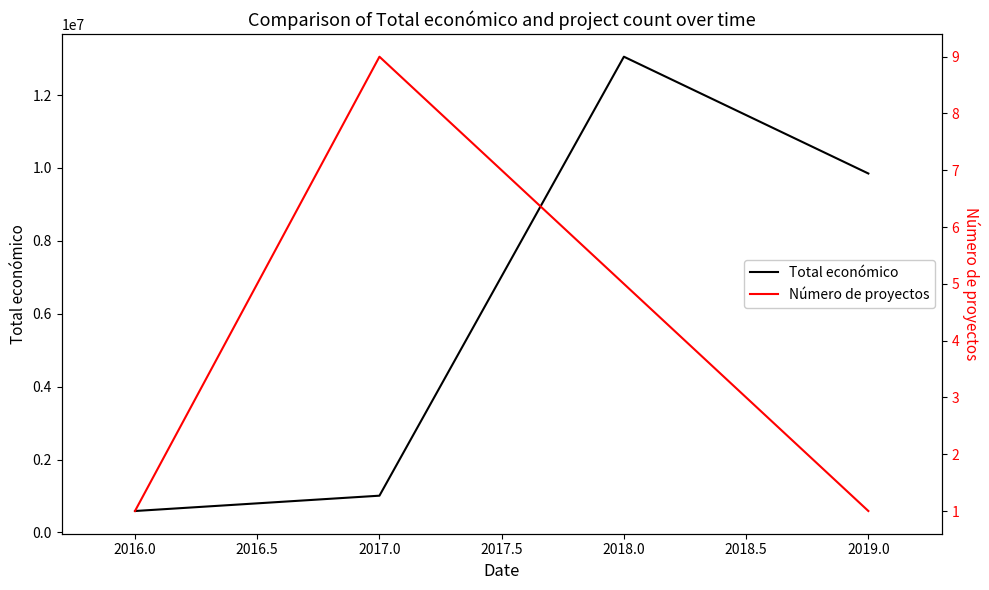

How many Número de proyectos values are between 1 and 9?

4